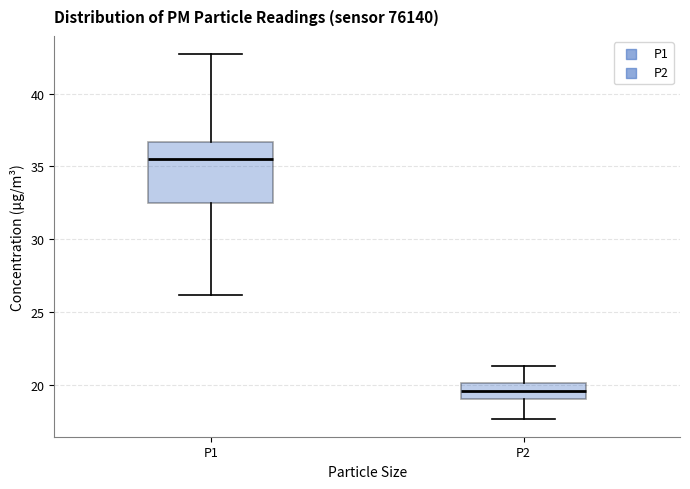

Comparing the boxes themselves (not the whiskers), which one is the tallest?

P1